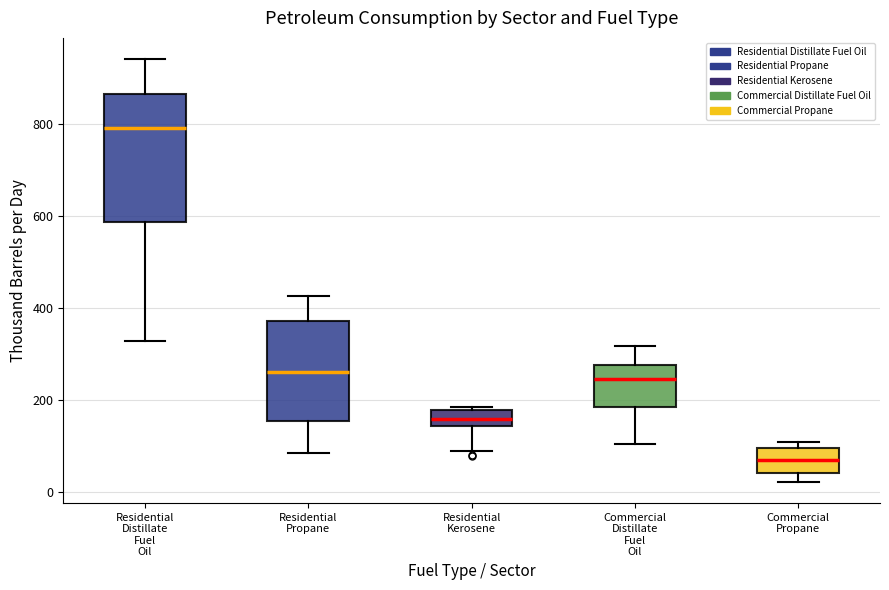

Which box is the tallest, from its lower edge to its upper edge?

Residential Distillate Fuel Oil